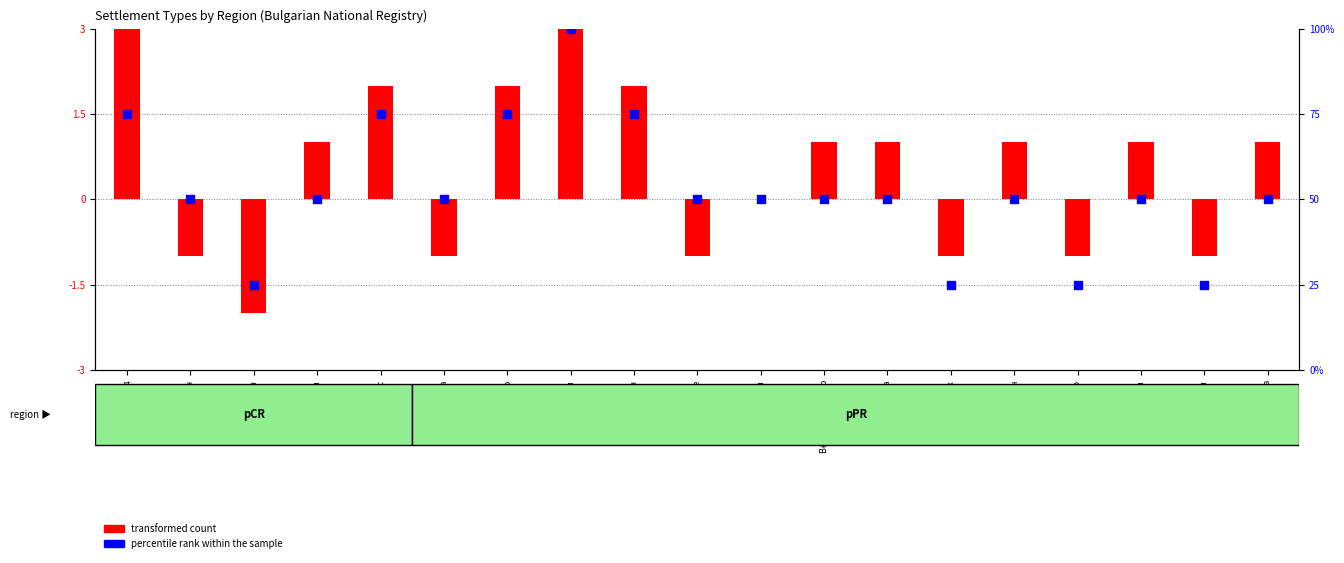

Which series has the widest spread of Y values?

percentile rank within the sample